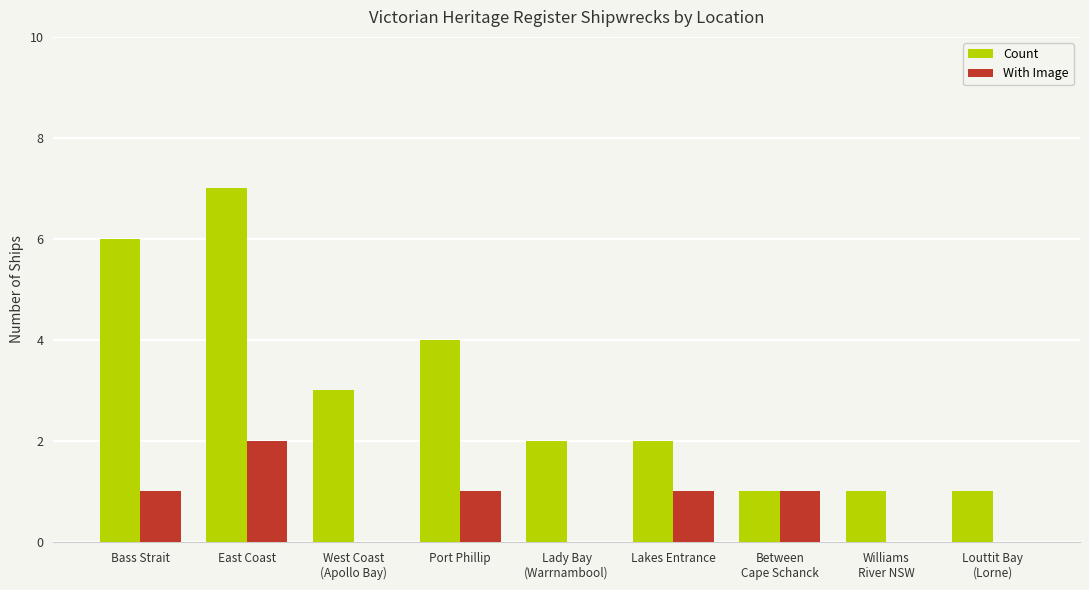

What is the sum of all Count values?

27